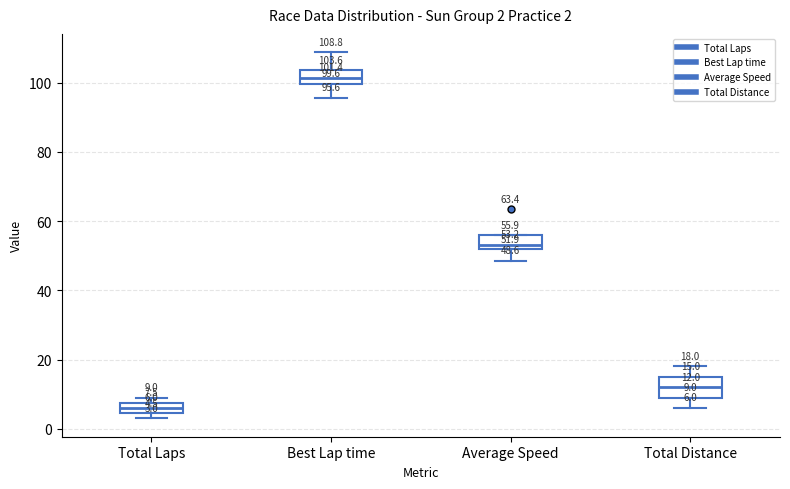

Which box has the highest median line?

Best Lap time